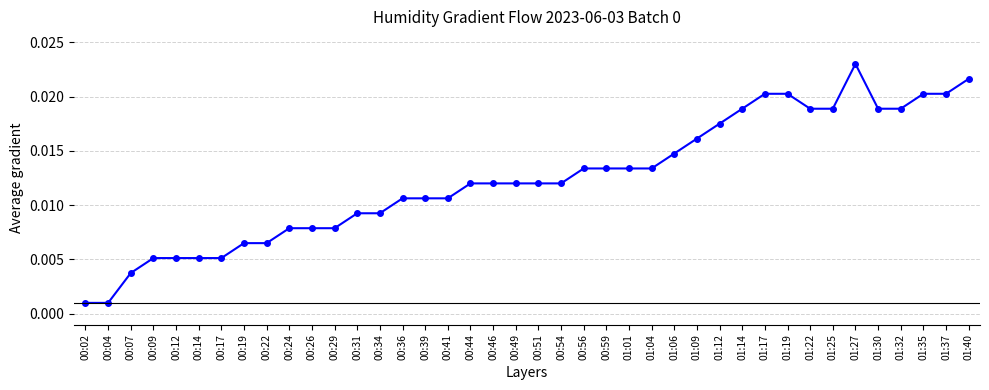

What is the sum of all values?

0.5